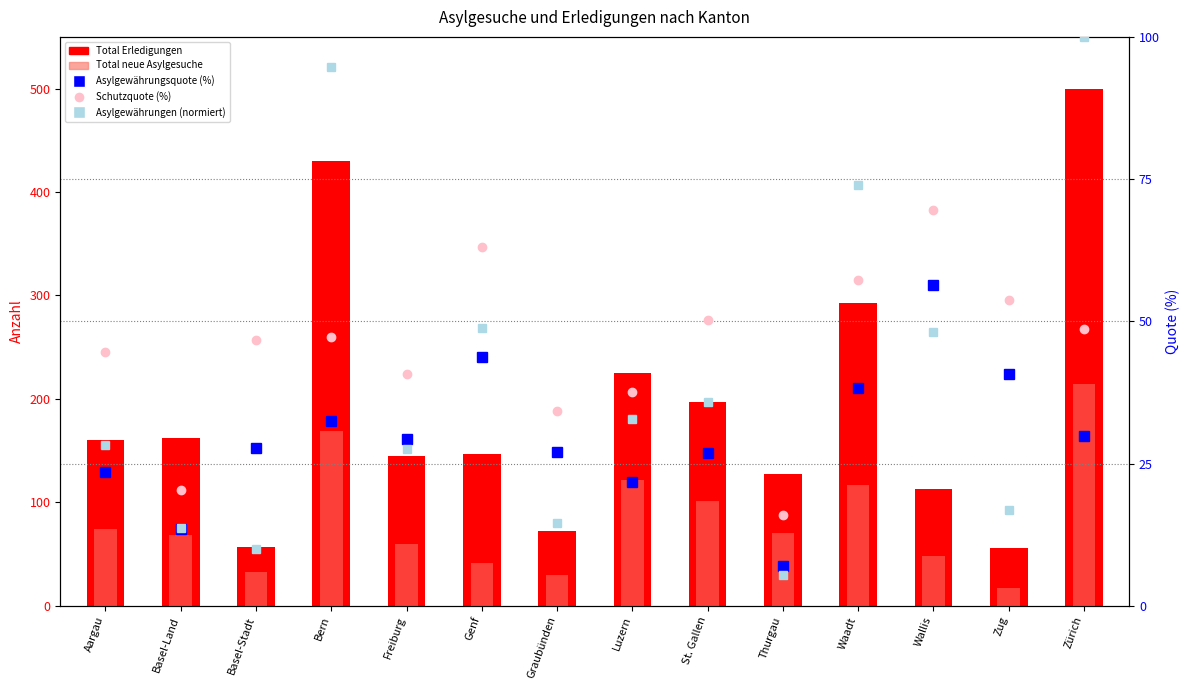

What is the lowest value of the Asylgewährungen (normiert) series?

5.3